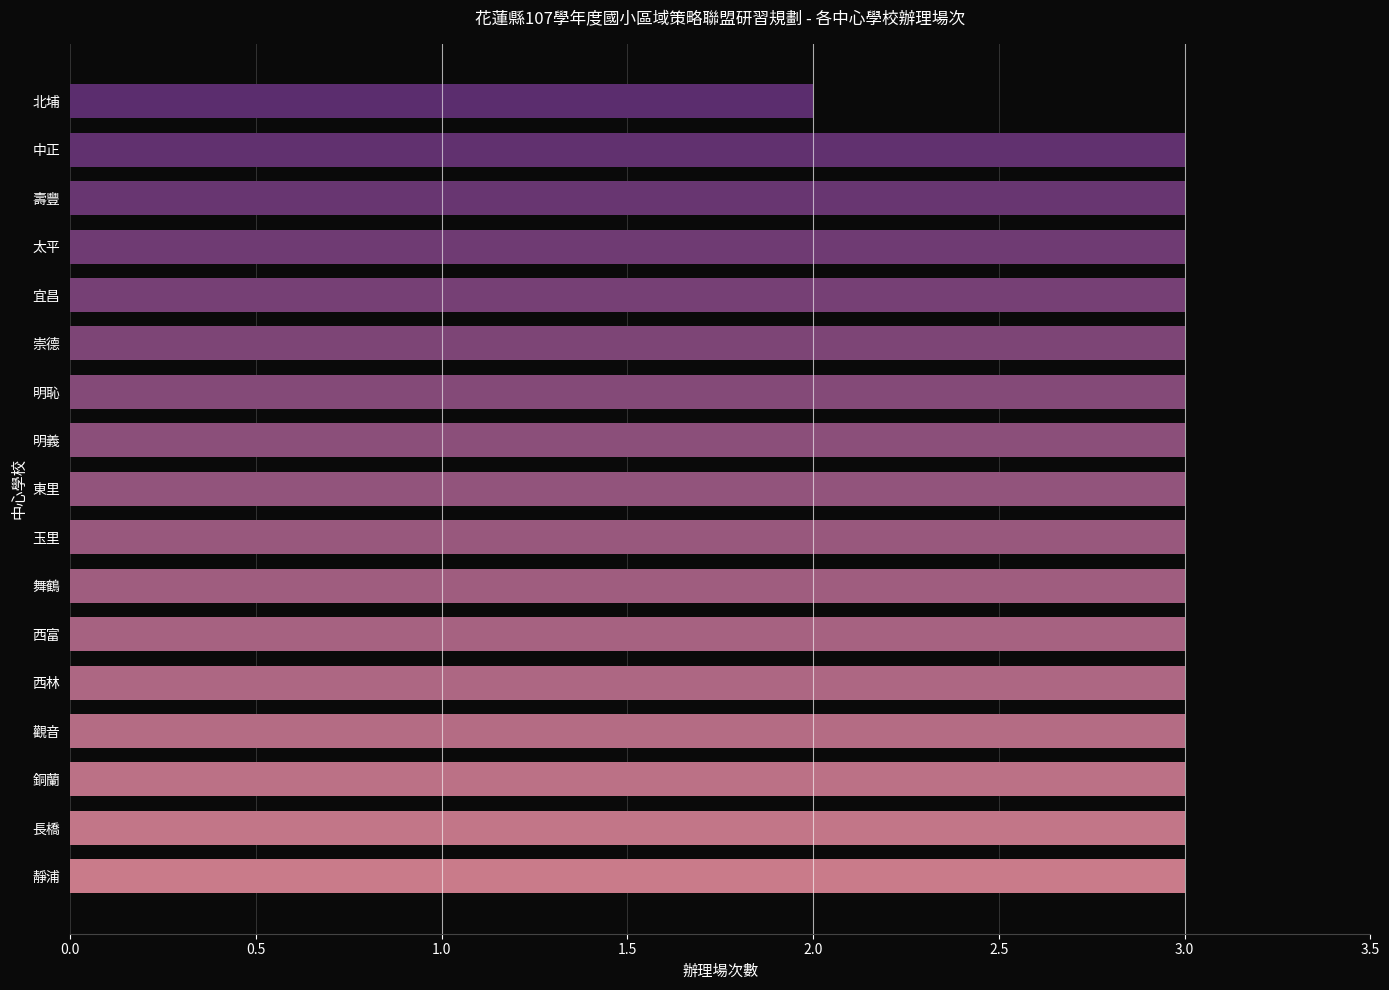

What value does the data have at 東里?

3